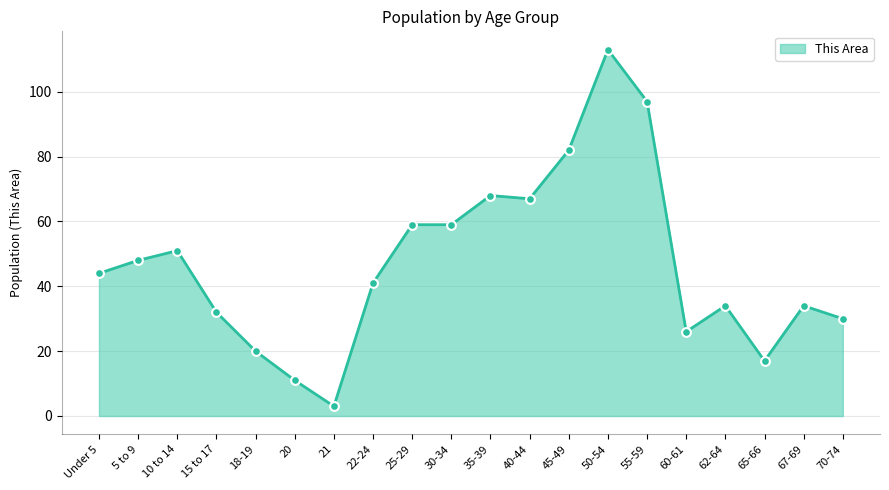

Approximately how many times larger is the value at 50-54 compared to 65-66?

6.6